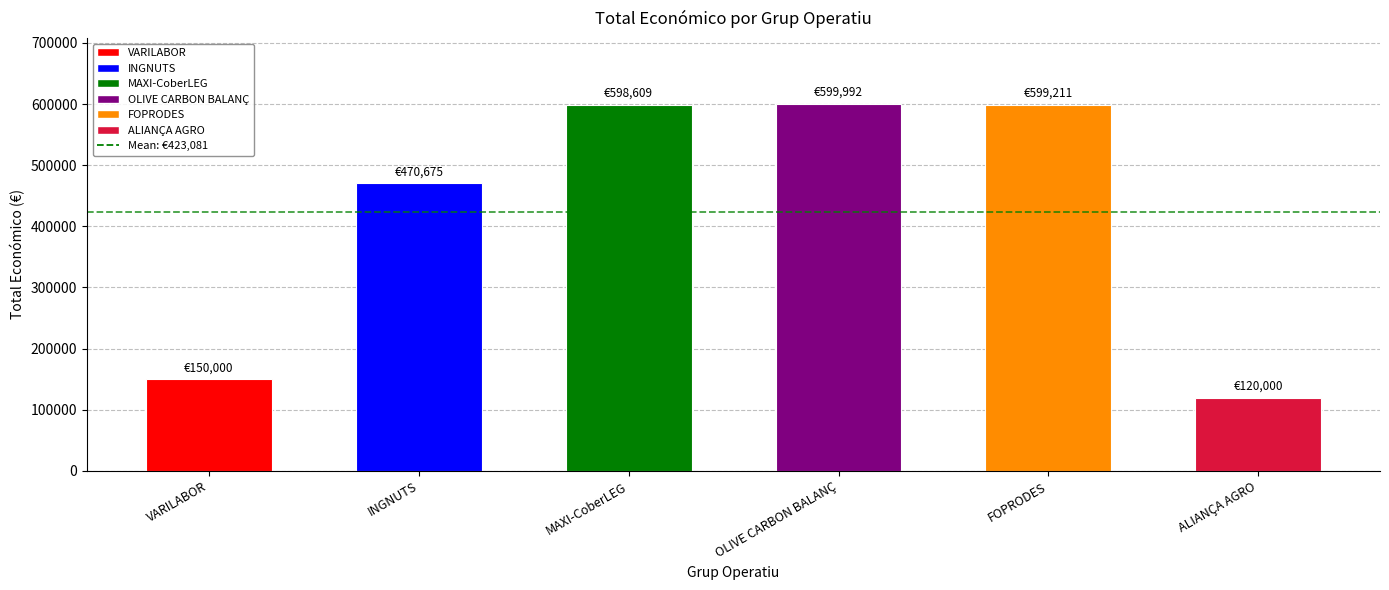

What is the change in value from MAXI-CoberLEG to OLIVE CARBON BALANÇ?

+1383